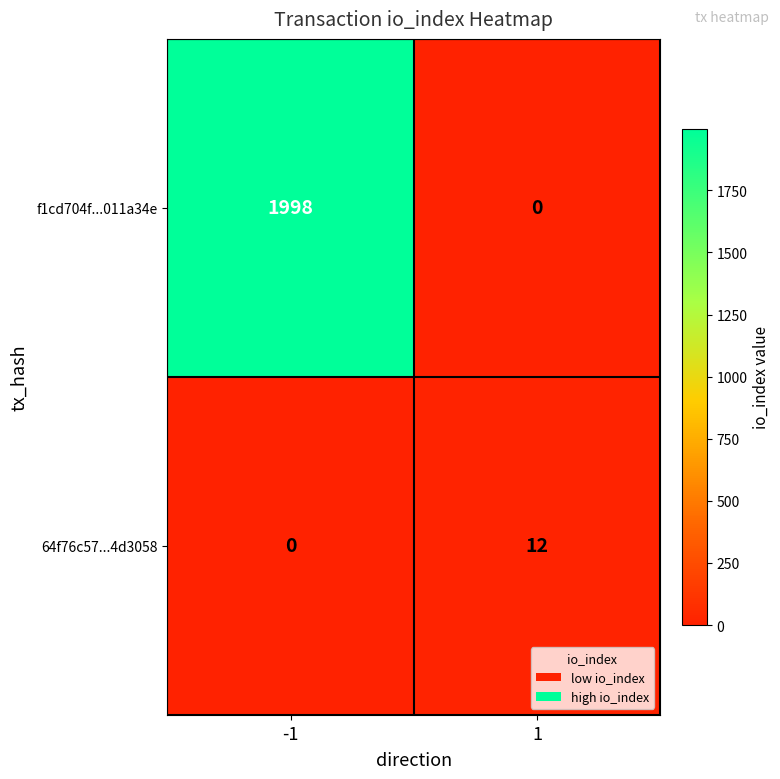

What is the difference between the highest and lowest values at -1?

1998